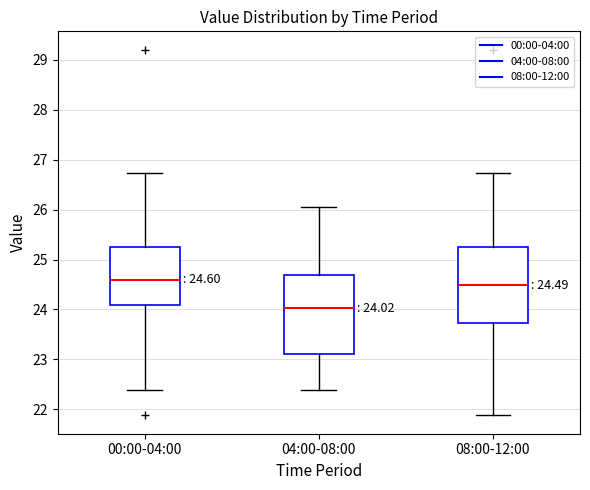

Which box has the highest median line?

00:00-04:00